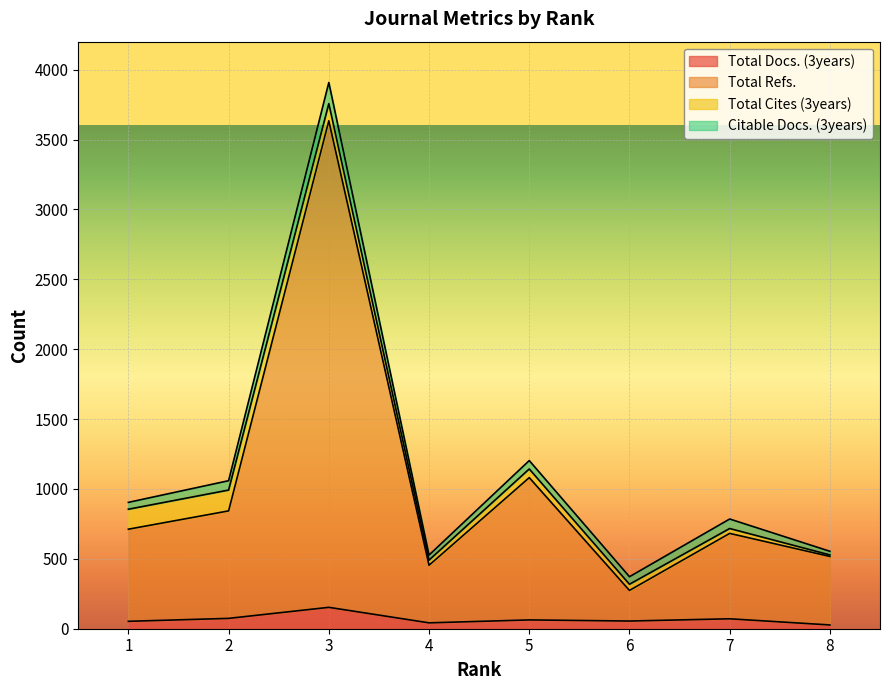

At which label is Total Docs. (3years) closest to 90?

2